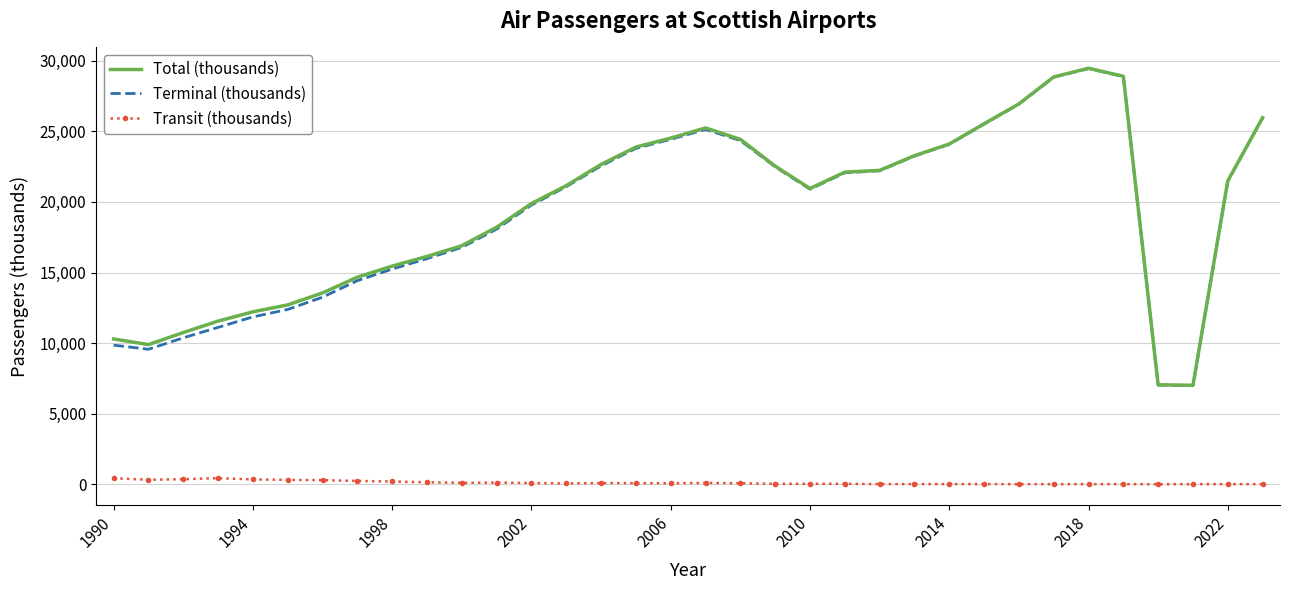

What is the greatest value displayed?

29467.0